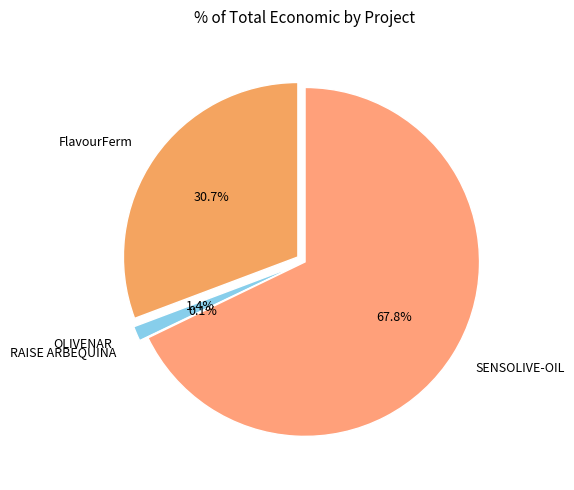

What percentage is the SENSOLIVE-OIL slice, to the nearest percent?

68%